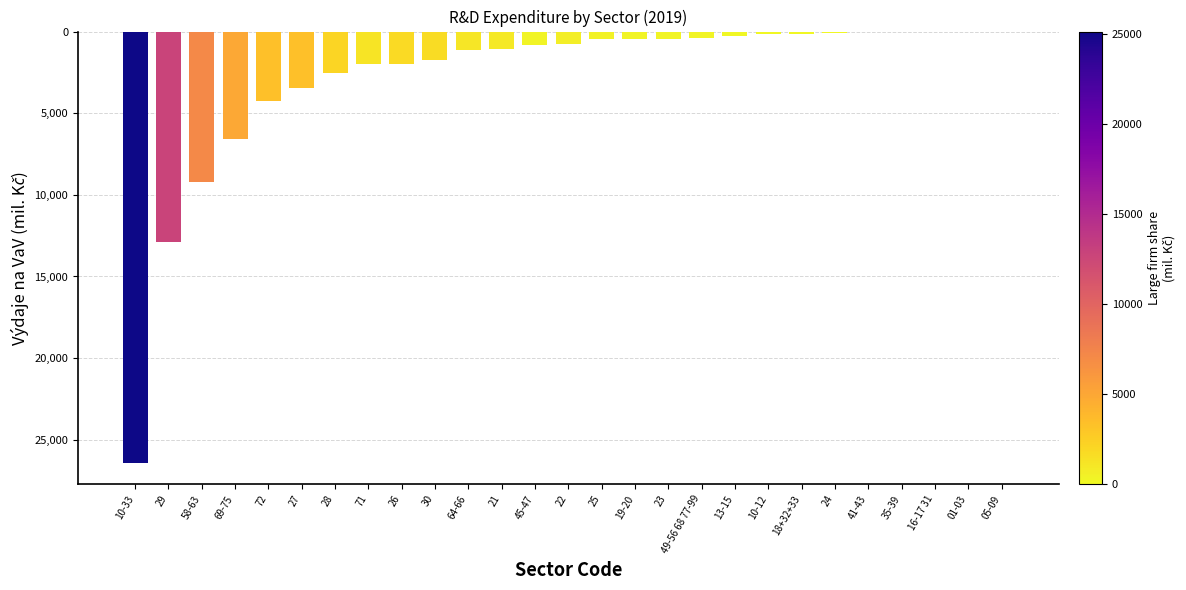

The chart shows a value of -733.0 at 19-20. True or false?

False